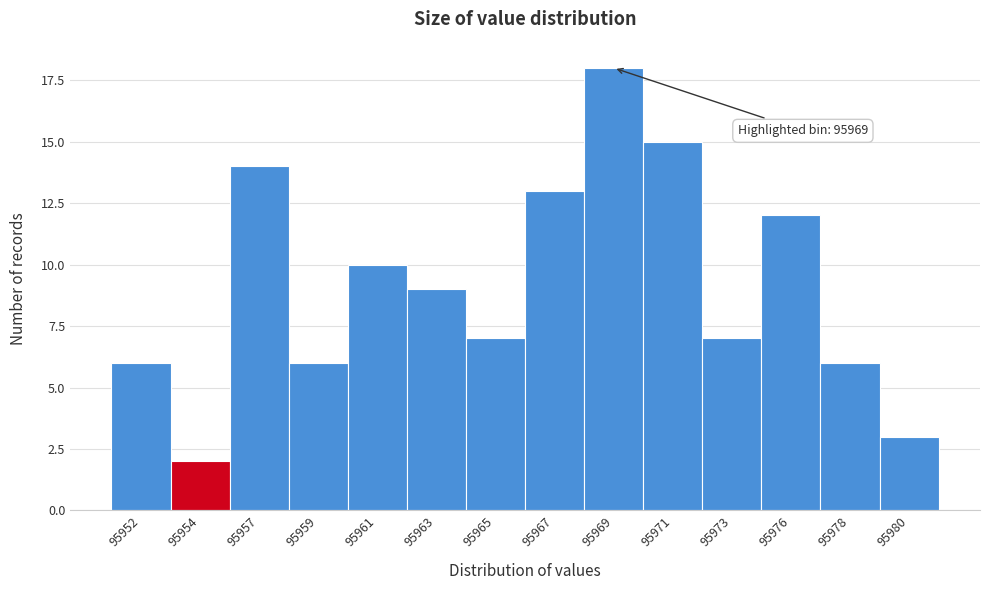

Reading left to right, transcribe all the data shown in this chart.

95952=6	95954=2	95957=14	95959=6	95961=10	95963=9	95965=7	95967=13	95969=18	95971=15	95973=7	95976=12	95978=6	95980=3